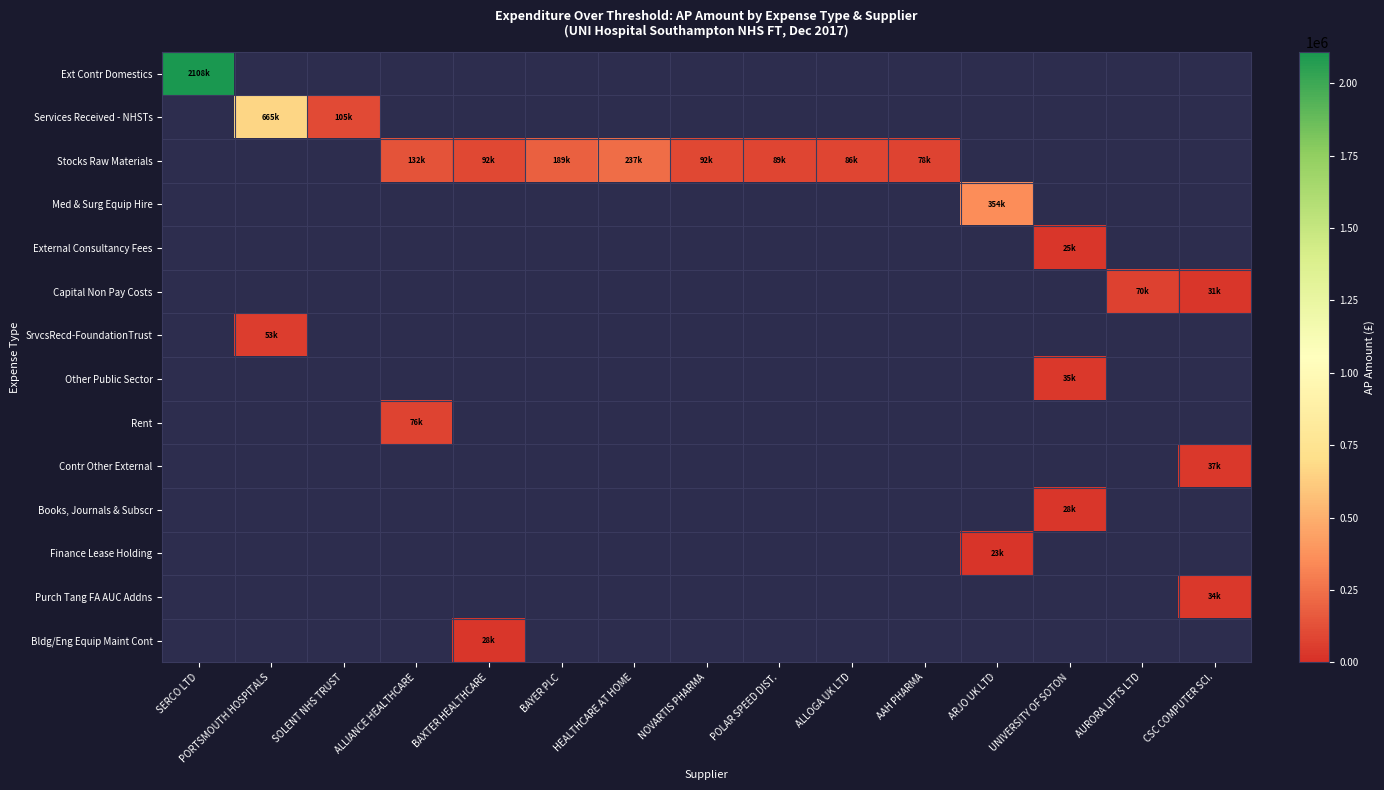

Count the number of categories in the chart.

15